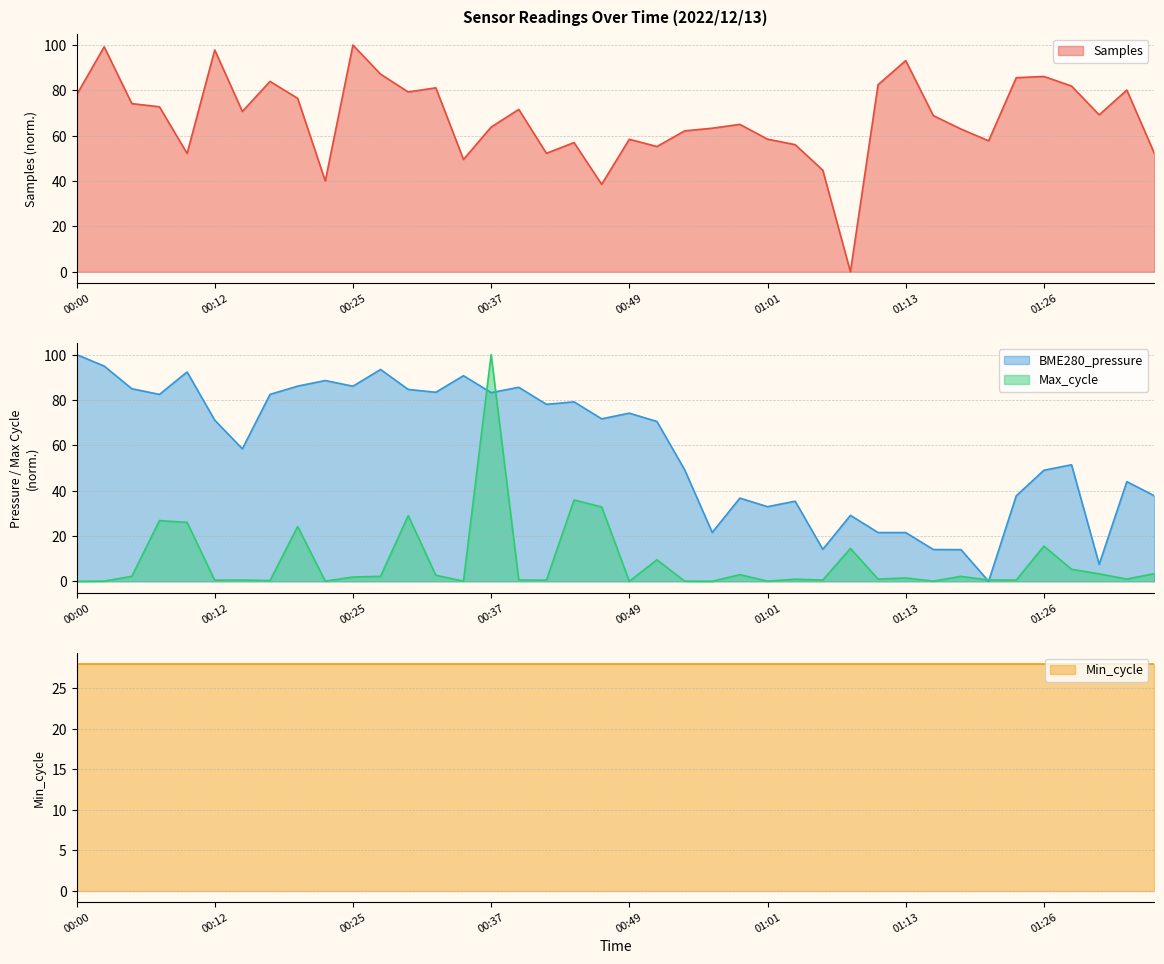

True or false: Max_cycle has more than 1 interior local peaks.

True